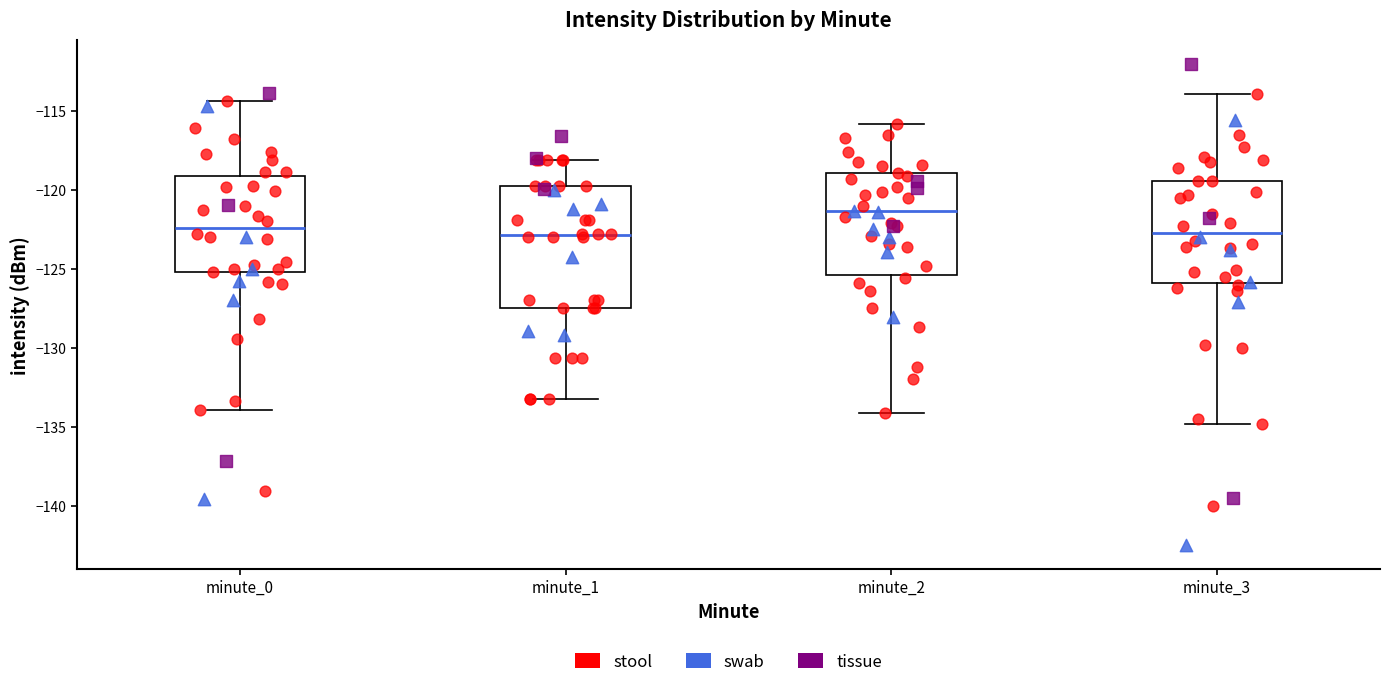

Reading left to right, transcribe this box plot: for each box, give where its median line is, the range the box spans, and where its two whiskers end, as read against the y-axis. The values are not printed on the chart, so give them approximately, as read against the axis.

minute_0: median -122.5, box -125.0 to -119.0, whiskers -134.0 to -114.5
minute_1: median -123.0, box -127.5 to -120.0, whiskers -133.0 to -118.0
minute_2: median -121.5, box -125.5 to -119.0, whiskers -134.0 to -116.0
minute_3: median -122.5, box -126.0 to -119.5, whiskers -135.0 to -114.0